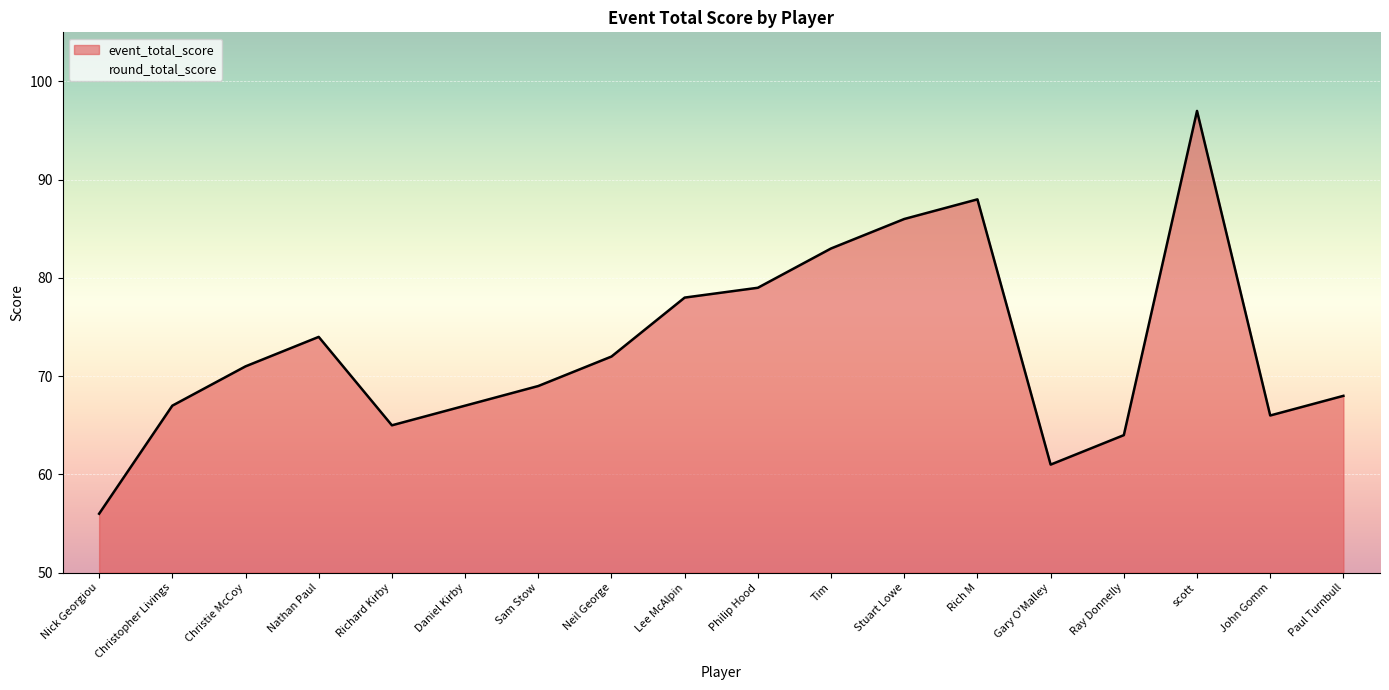

What is the label of the 8th point from the left?

Neil George